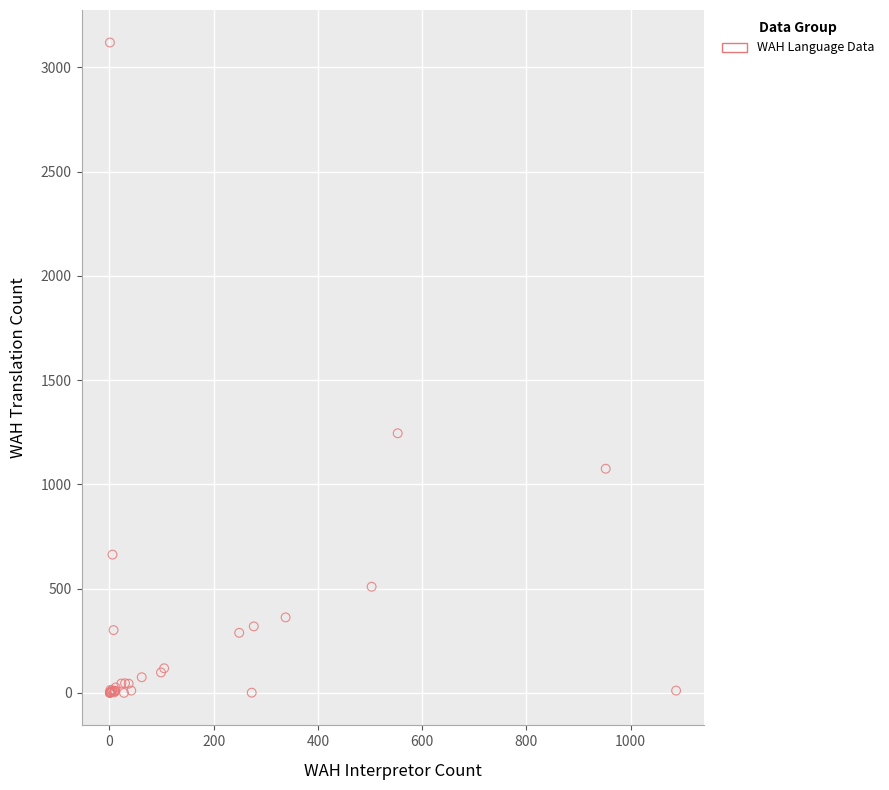

What Y value in the scatter plot is closest to 1559?

1245